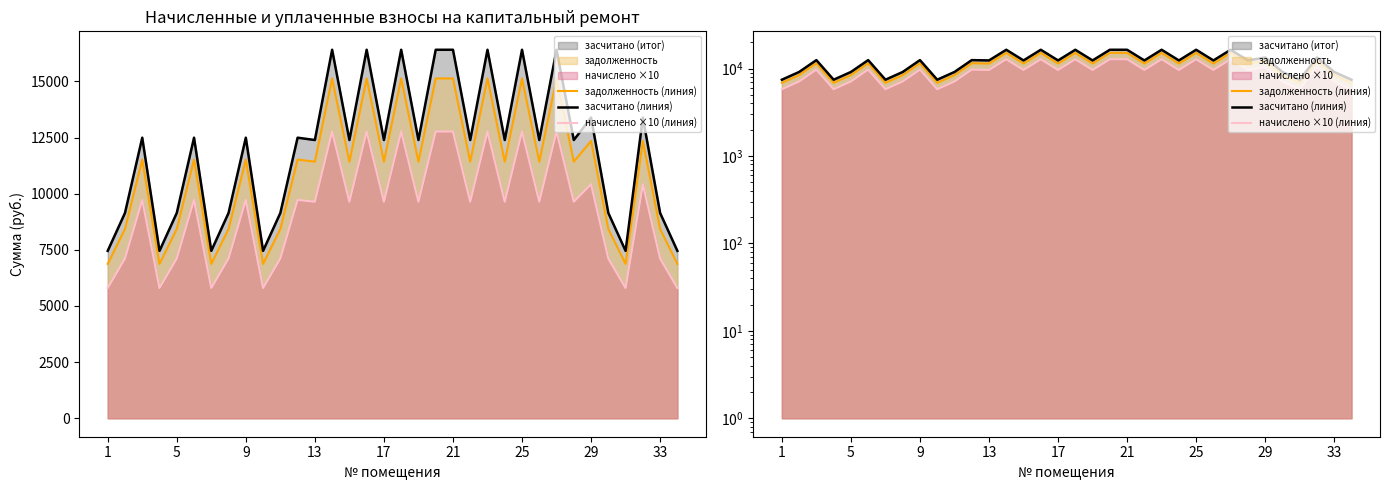

How many lines are shown in the chart?

3